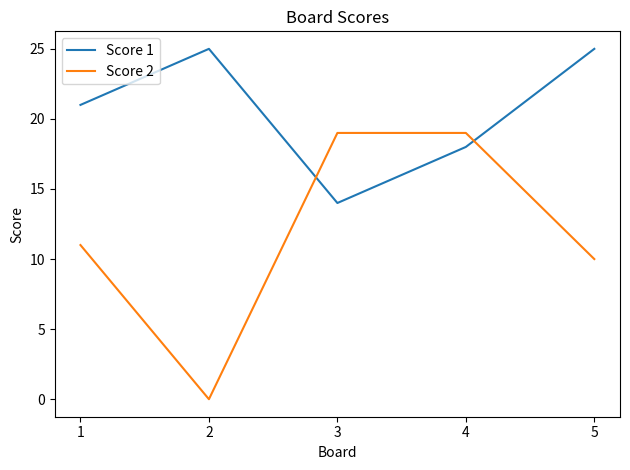

What is the difference between the second highest and minimum values in the Score 1 series?

11